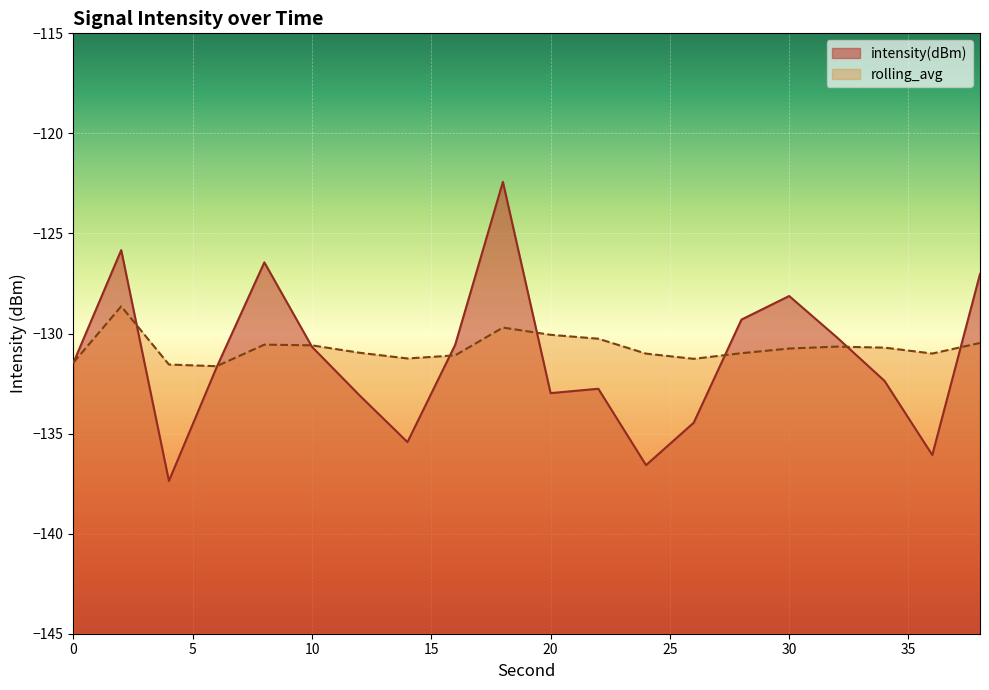

List the series in order of their peak value, highest first.

intensity(dBm), rolling_avg